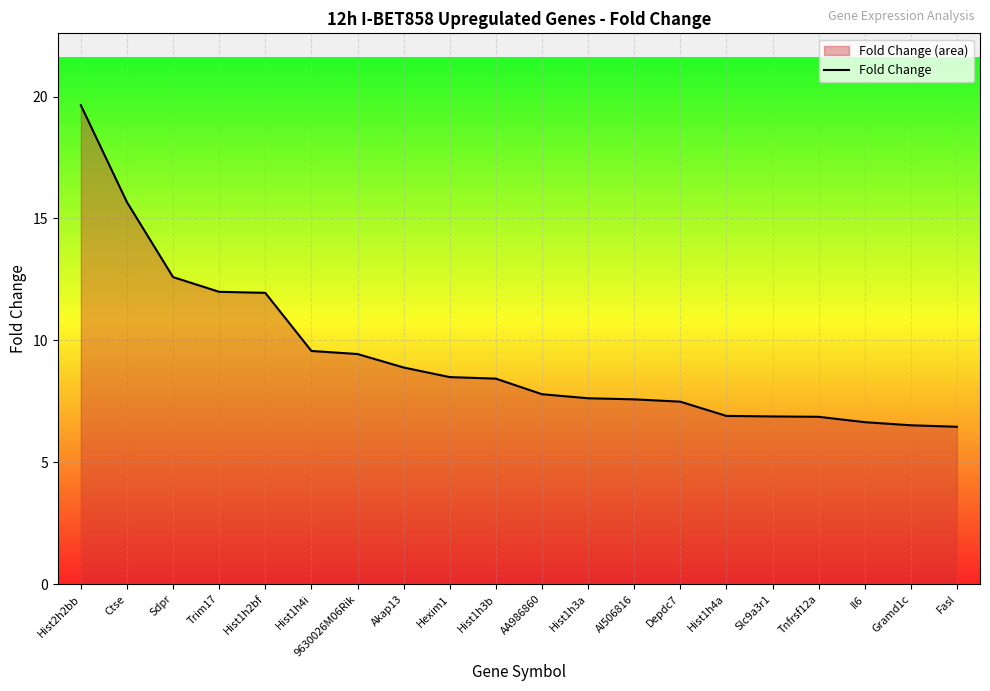

Approximately how many times larger is the value at Trim17 compared to Hist1h4a?

1.7